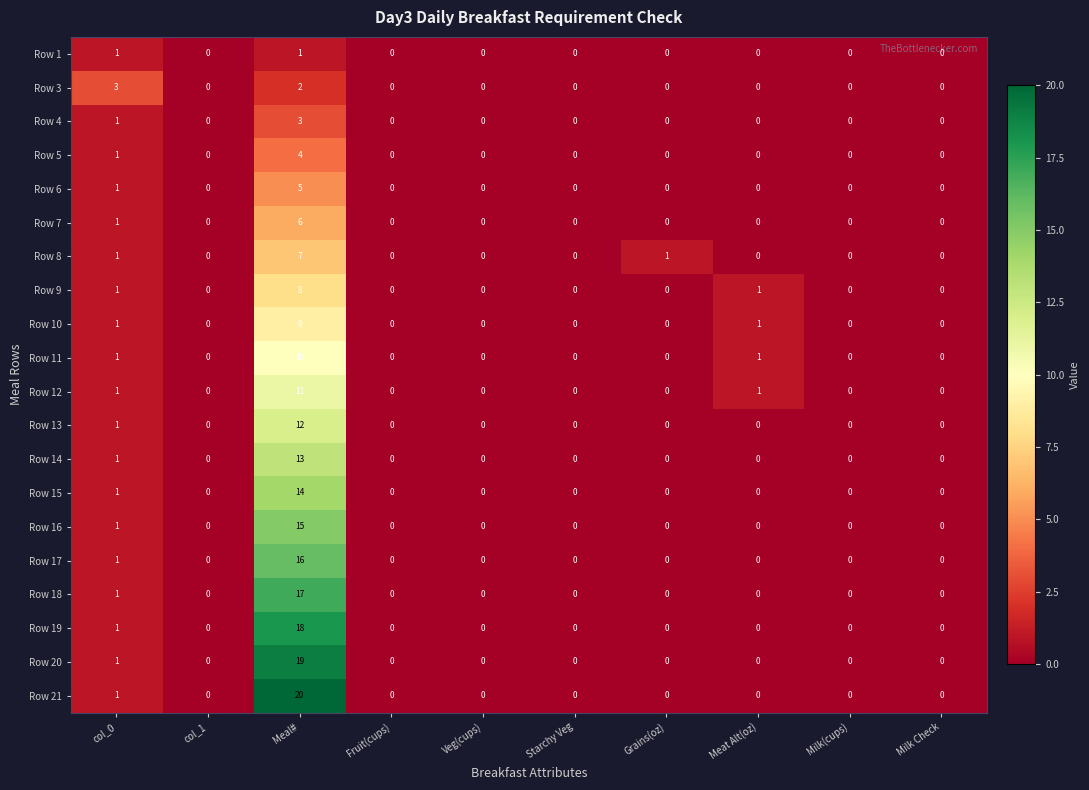

The Row 9 series shows 0 at Milk Check. True or false?

True